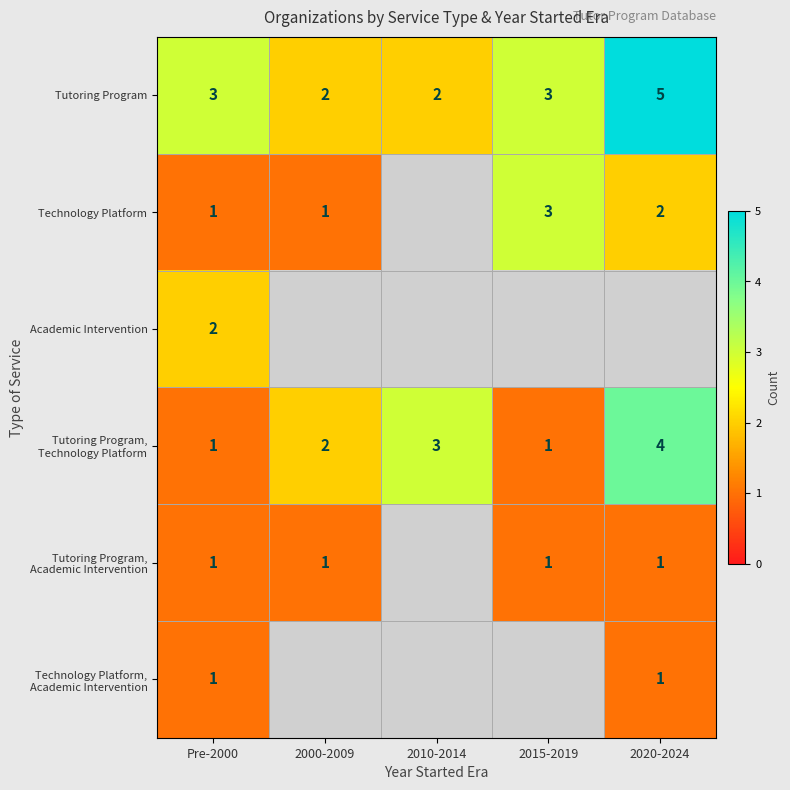

True or false: Technology Platform has a value of 0 at Pre-2000.

False